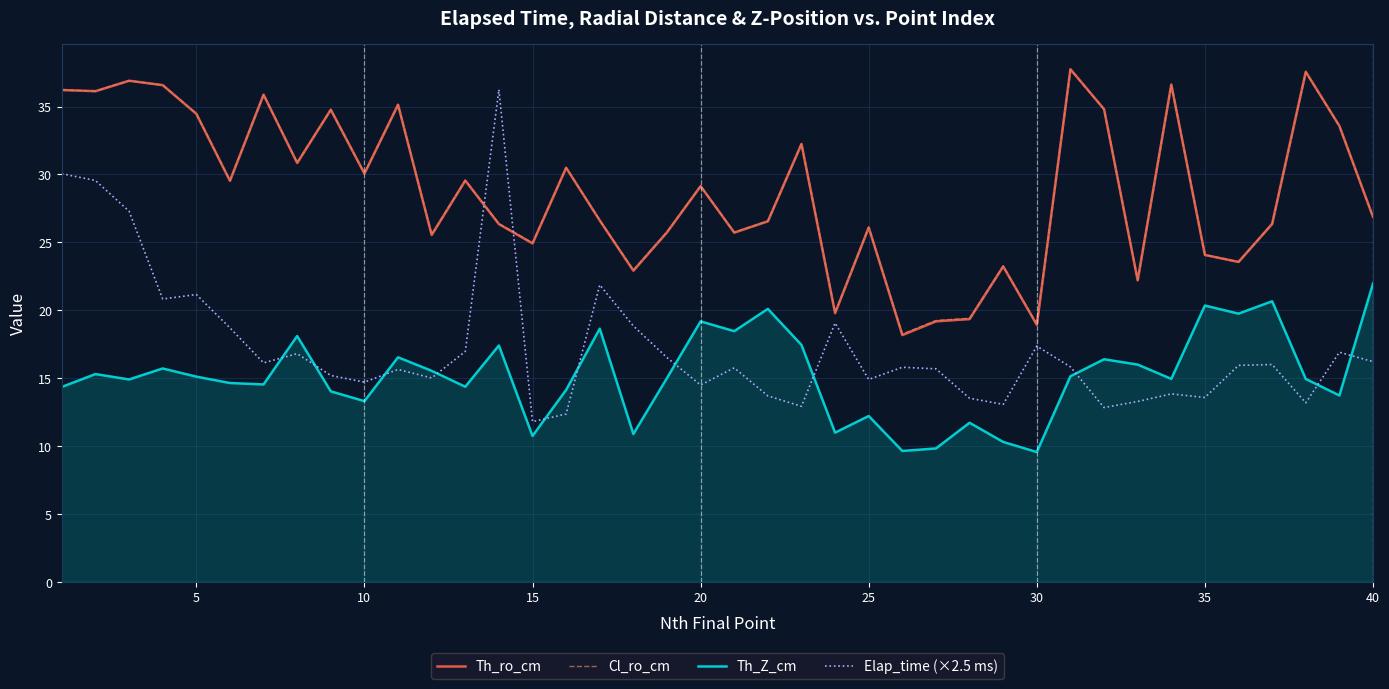

The value of Elap_time (×2.5 ms) at 10 is 20.3. True or false?

False